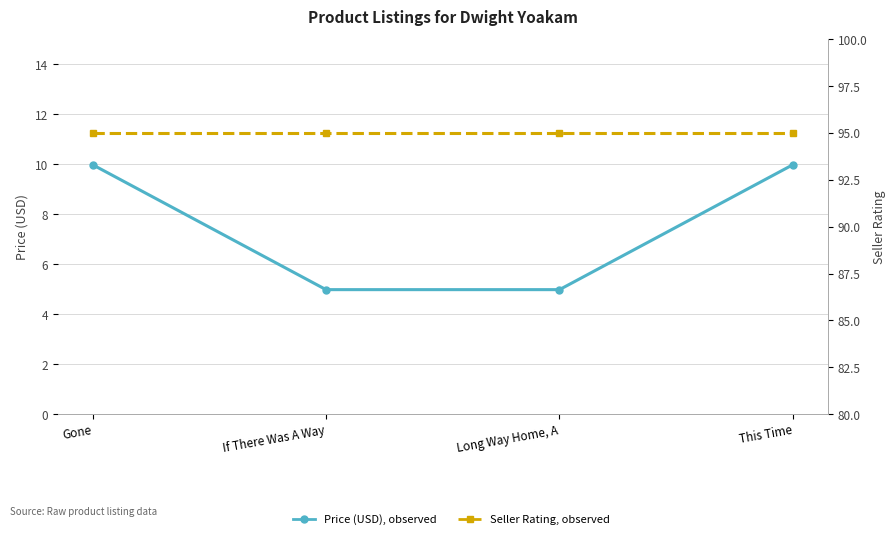

What position from the left is This Time?

4